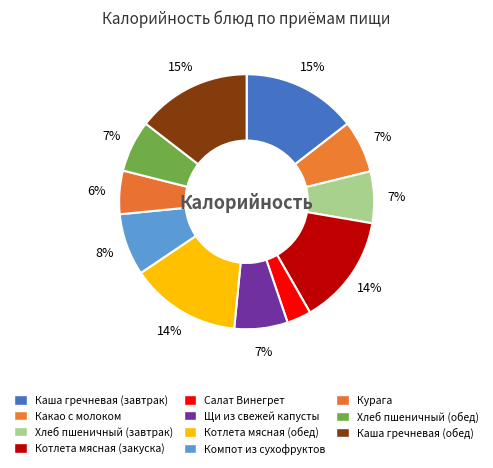

Between Котлета мясная (закуска) and Щи из свежей капусты, which is larger?

Котлета мясная (закуска)